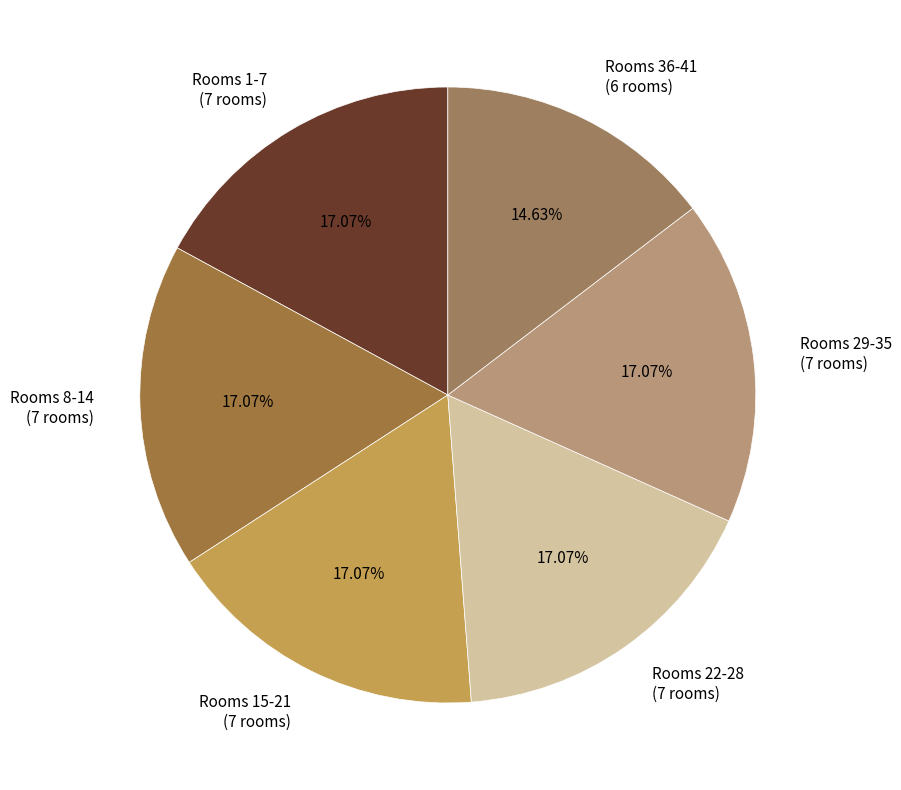

To the nearest percent, what is the average slice percentage?

17%